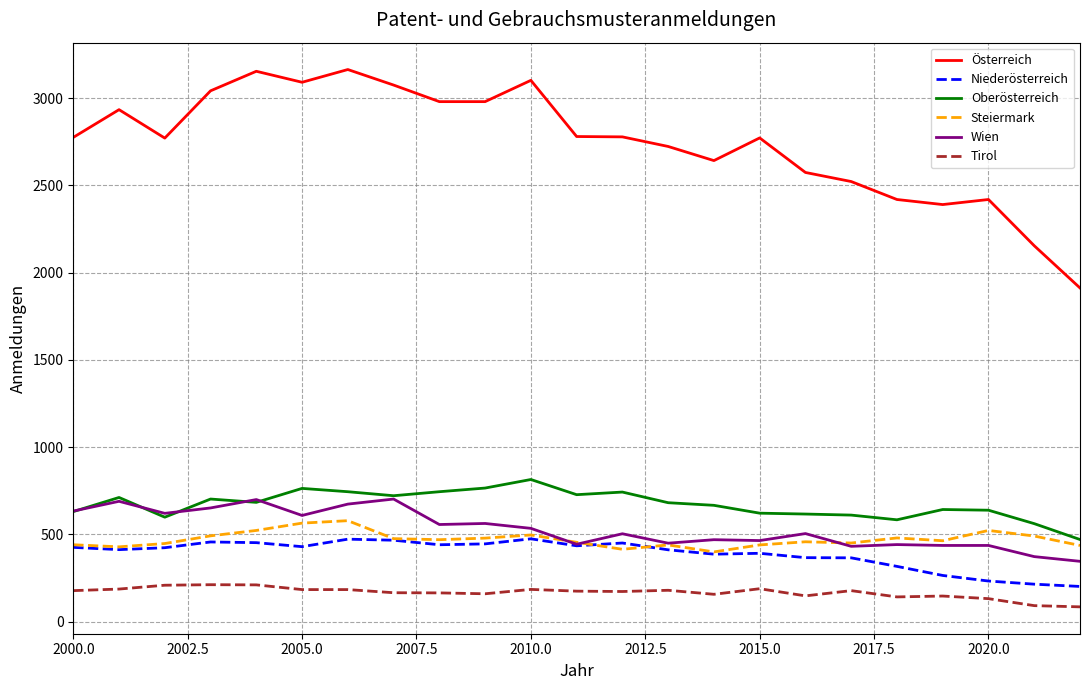

True or false: Oberösterreich and Niederösterreich cross at least once.

False